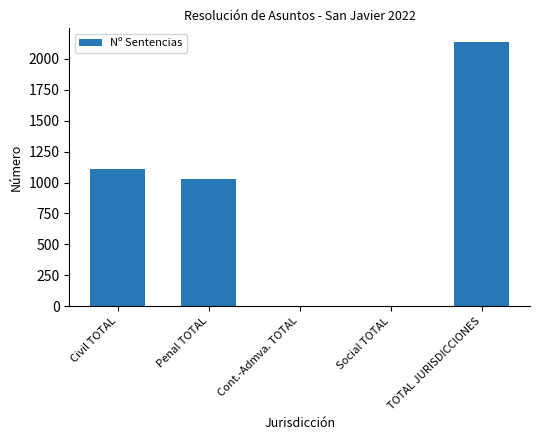

How many distinct data groups are displayed?

1